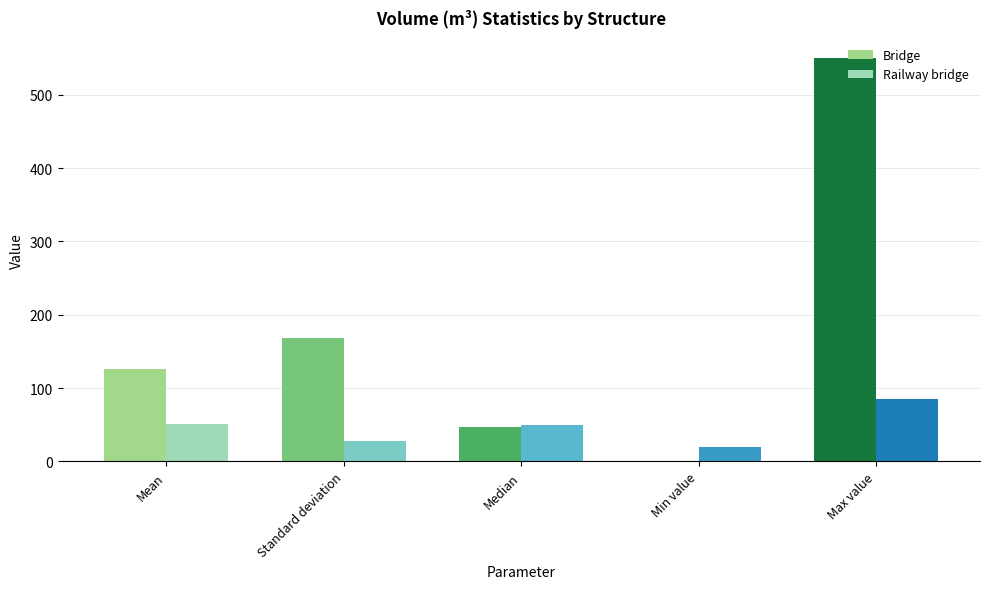

Which label corresponds to the largest value in the chart?

Max value